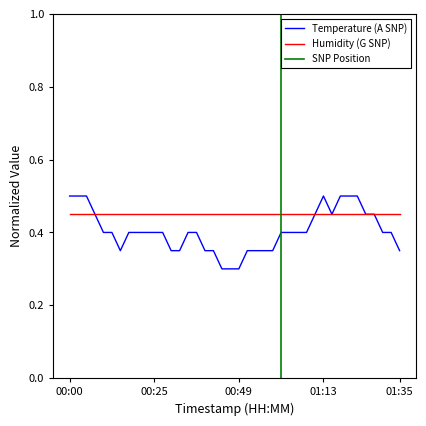

Is this an area chart (filled region under the line)?

No